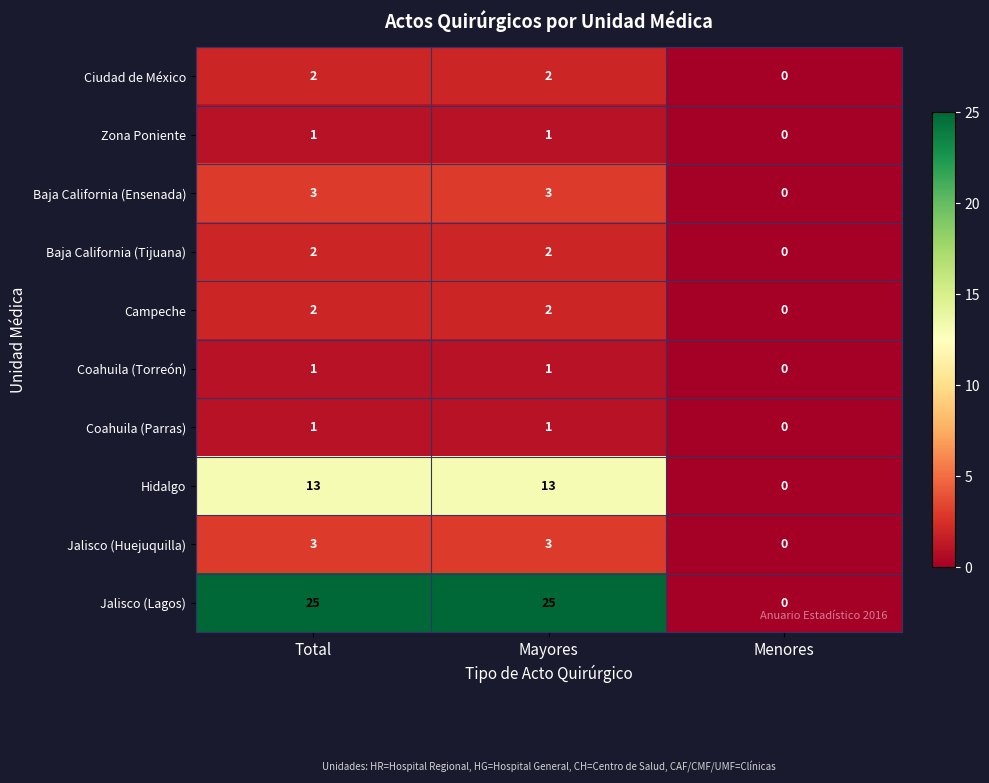

Which series has the widest spread of values?

Jalisco (Lagos)